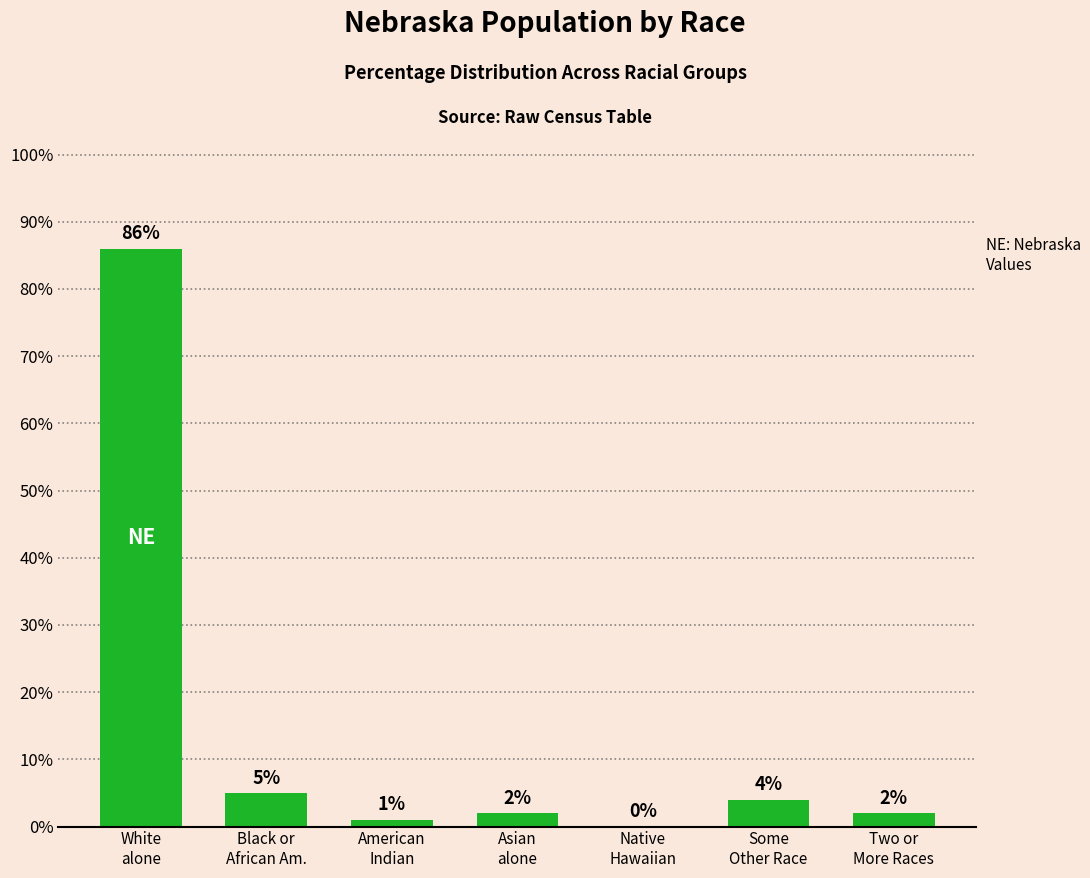

How many data points does each series have?

7